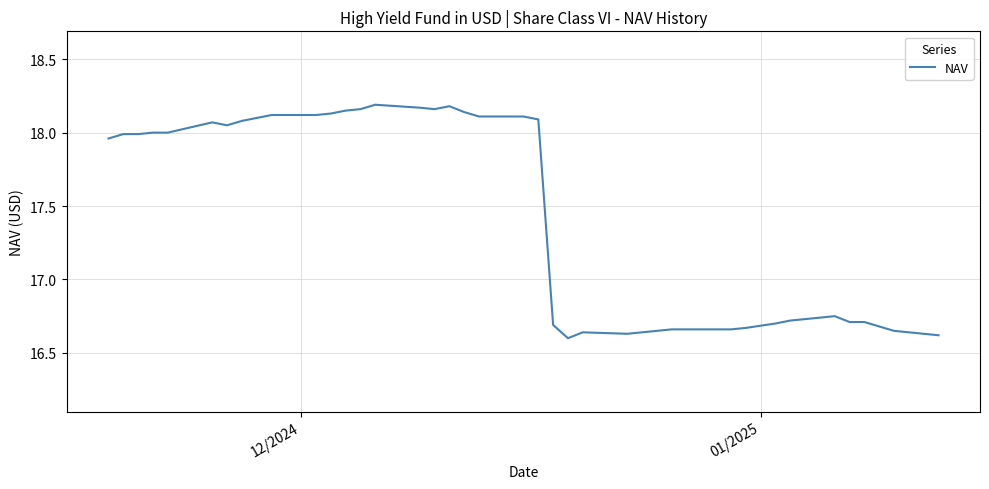

What is the minimum value shown in the chart?

16.6